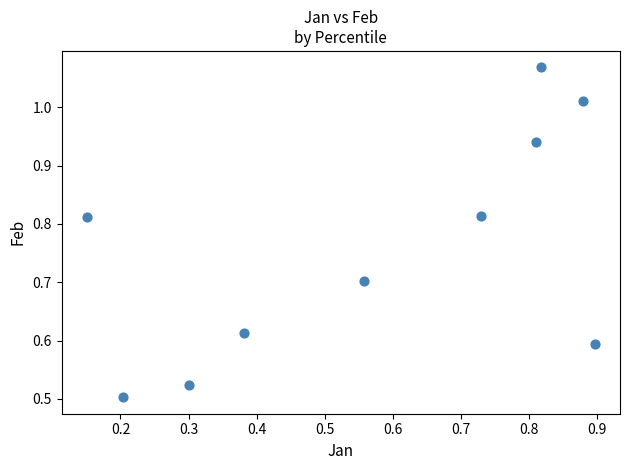

What is the range of X values (max minus min)?

0.7